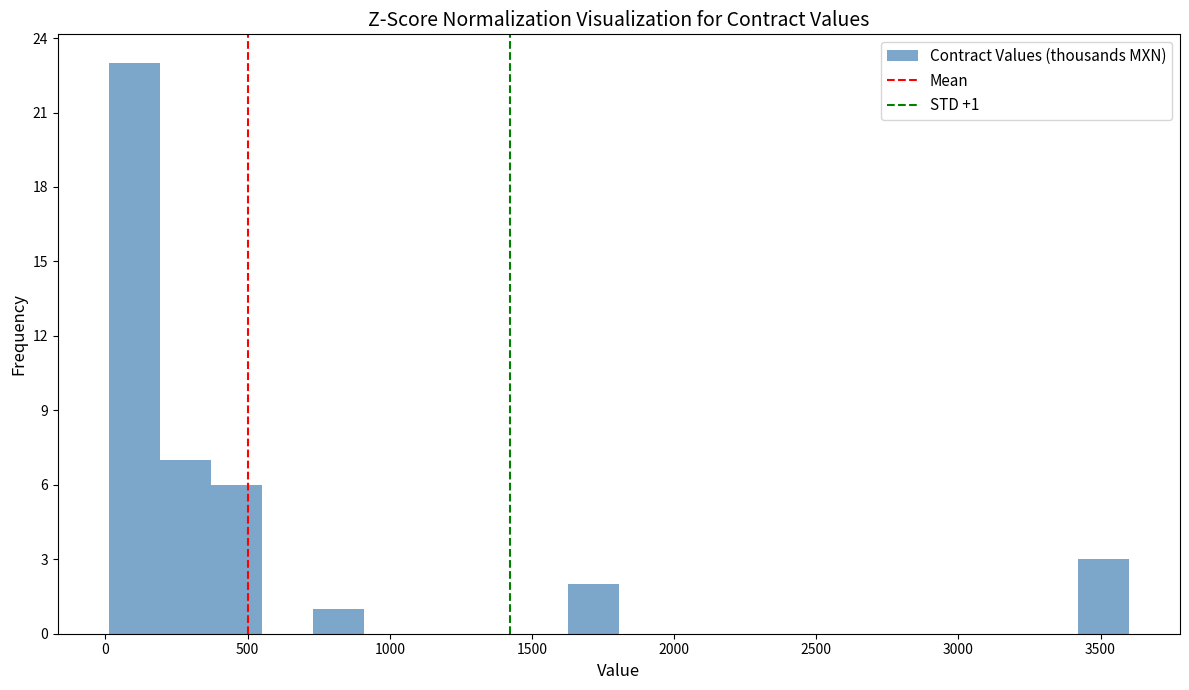

Read against the x-axis, roughly where is the centre of the tallest bar?

100